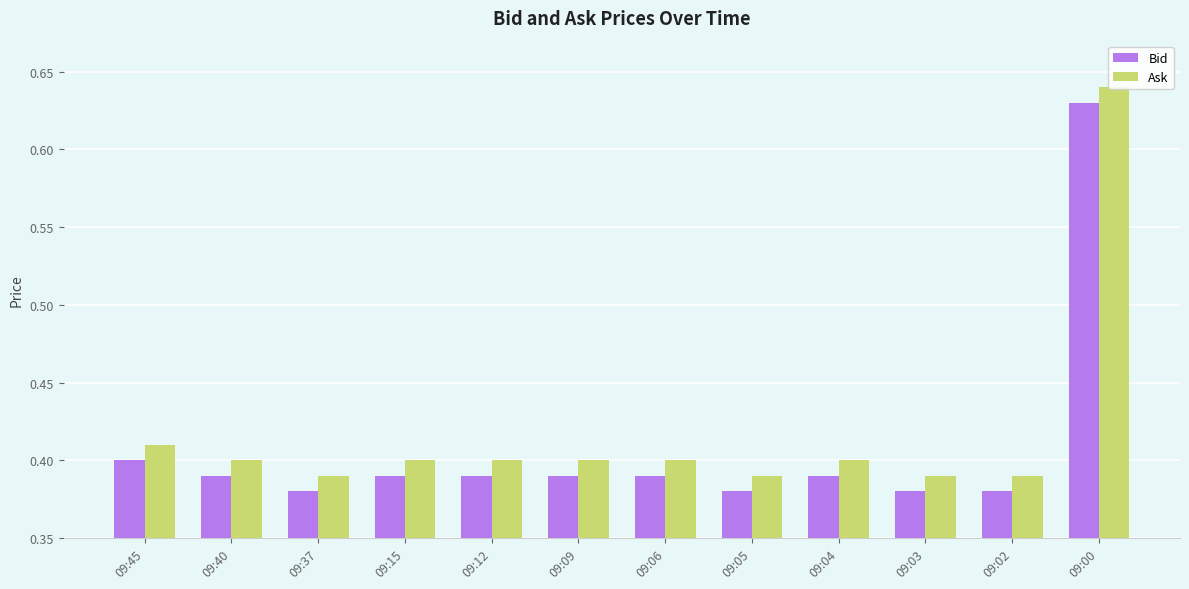

The value of Ask at 09:03 is 0.2. True or false?

False